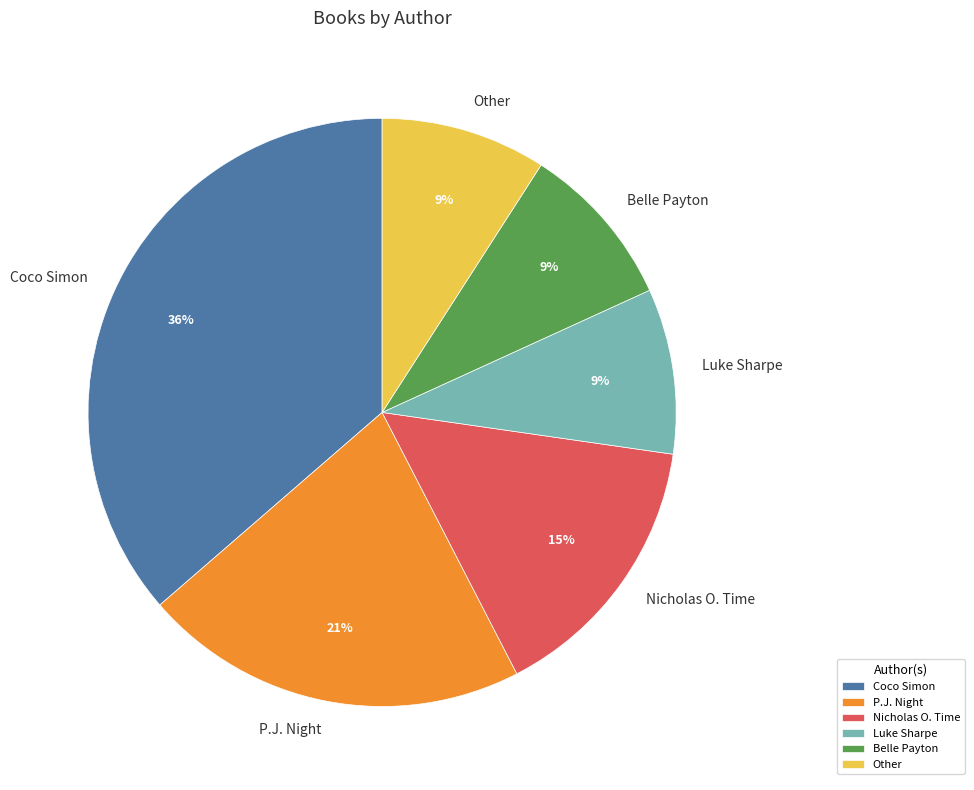

Approximately how many times larger is the value at Coco Simon compared to P.J. Night?

1.7